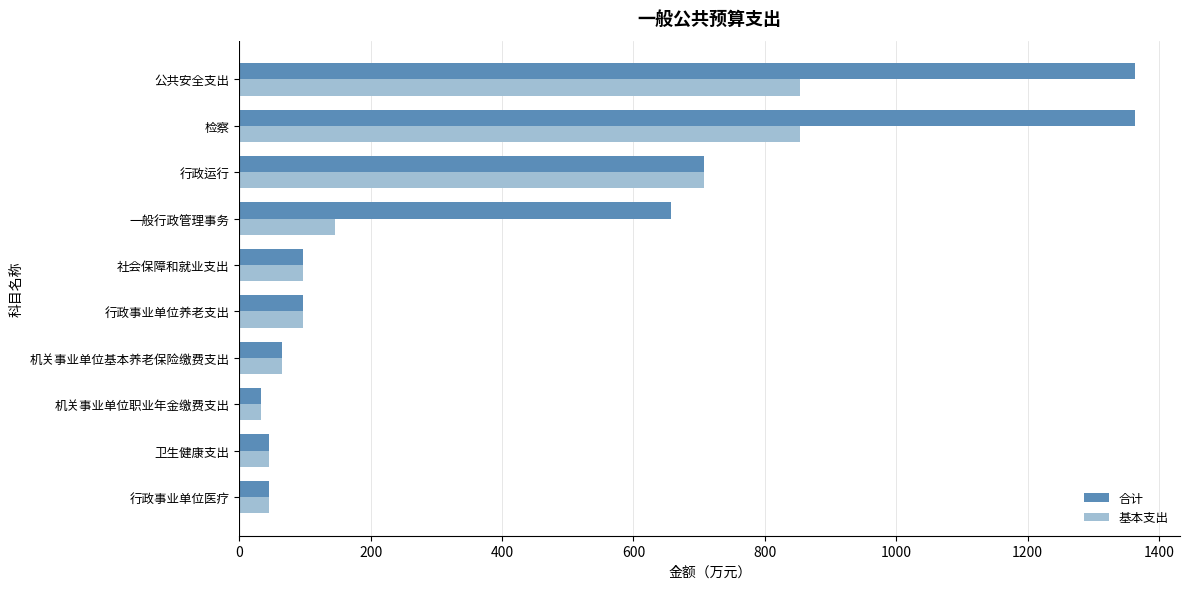

Where is 基本支出 nearest to the value 442?

行政运行